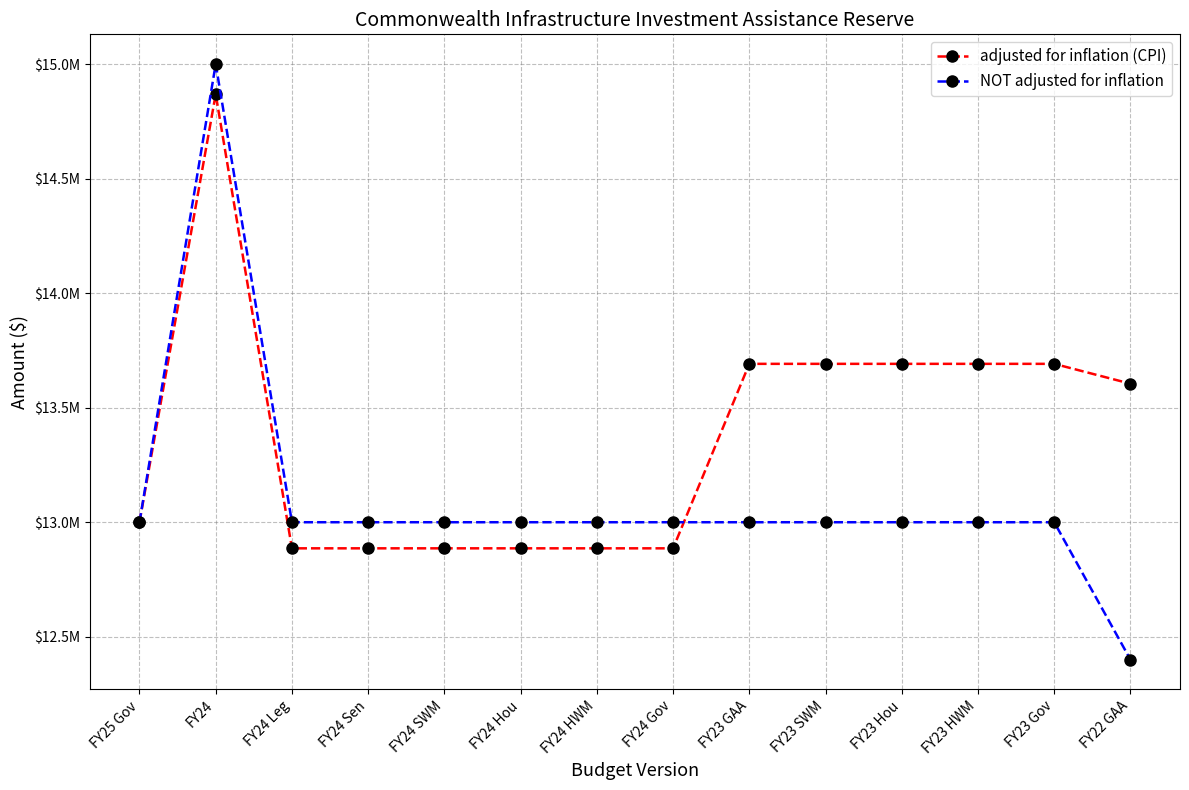

What is the sum of all adjusted for inflation (CPI) values?

187247162